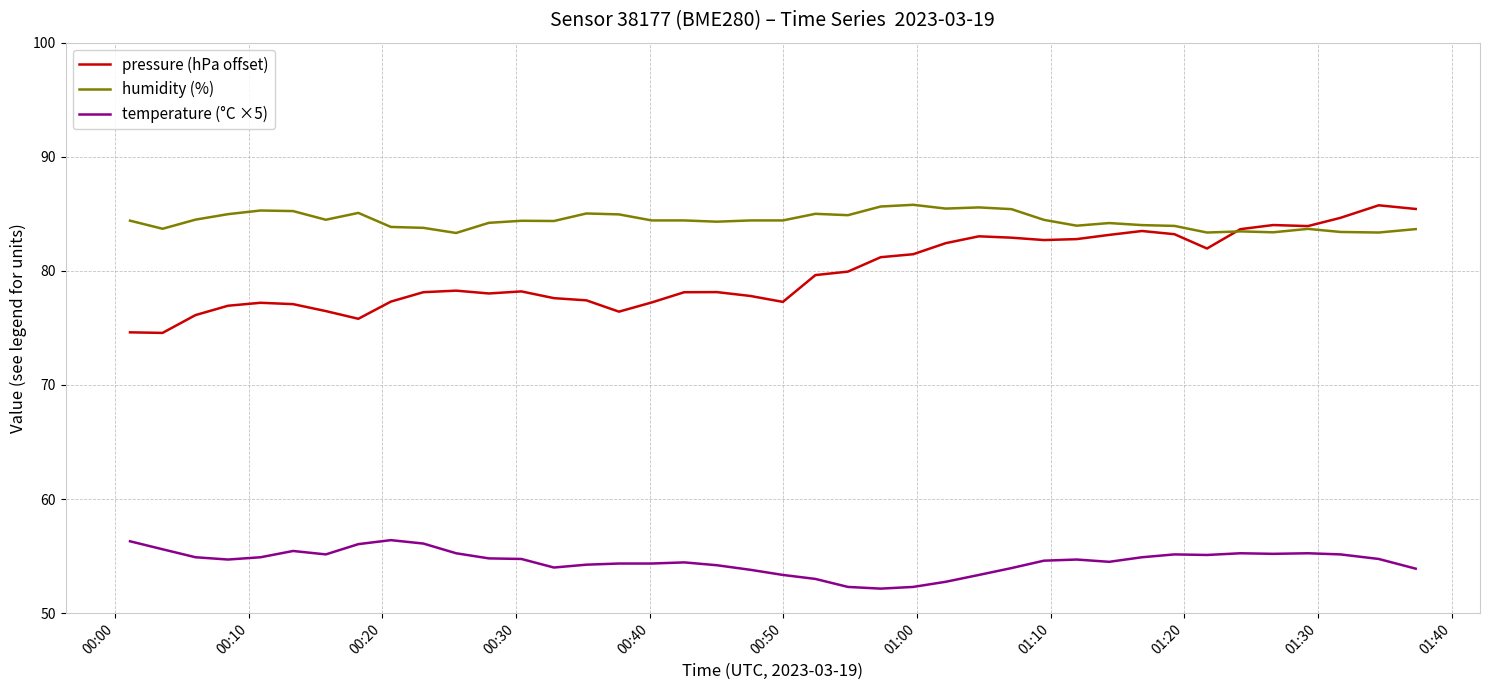

What is the sum of all humidity (%) values?

3376.1